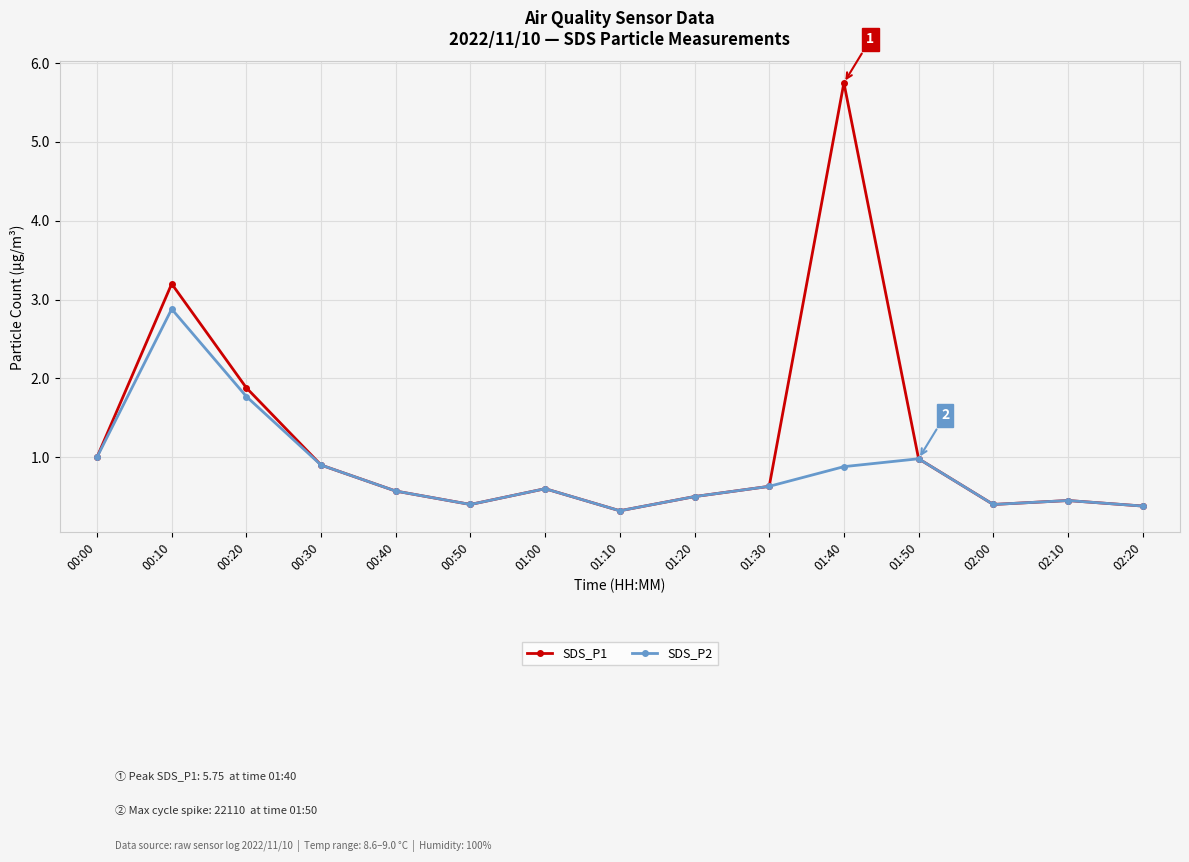

Count the number of categories in the chart.

15